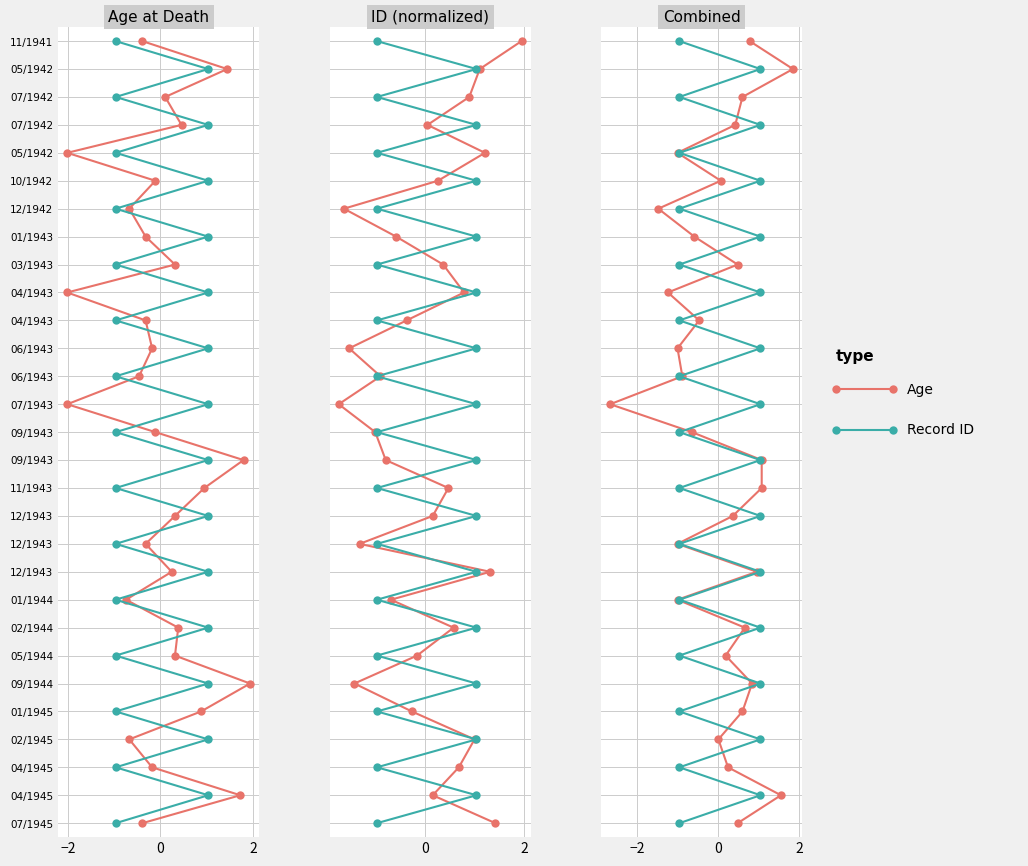

True or false: Age at Death has more than 2 interior local peaks.

False